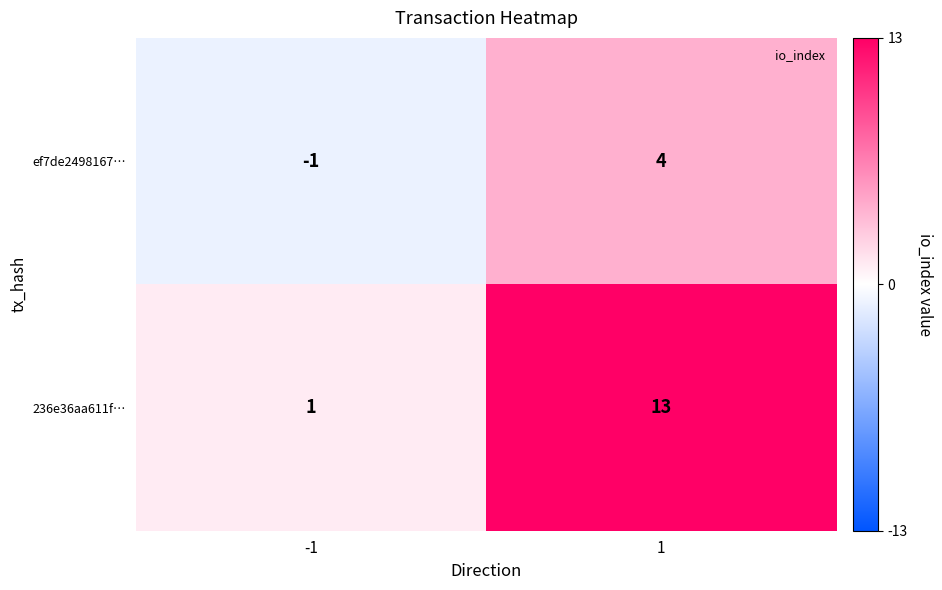

Reading left to right, transcribe all the data shown in this chart.

ef7de2498167…: -1	4
236e36aa611f…: 1	13